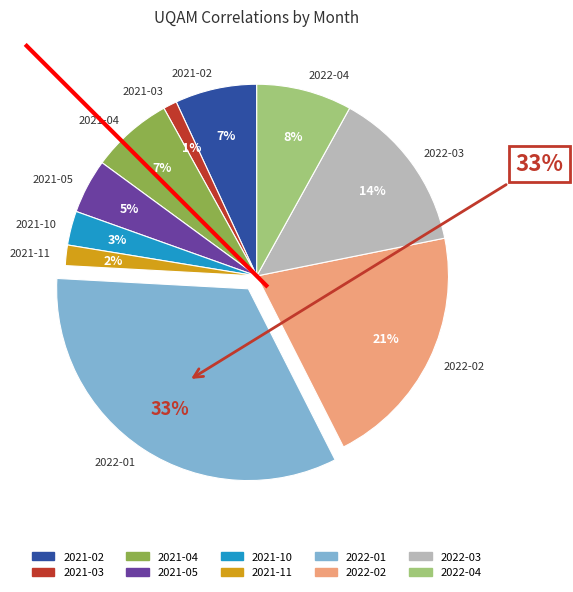

Which slice is the smallest?

2021-03